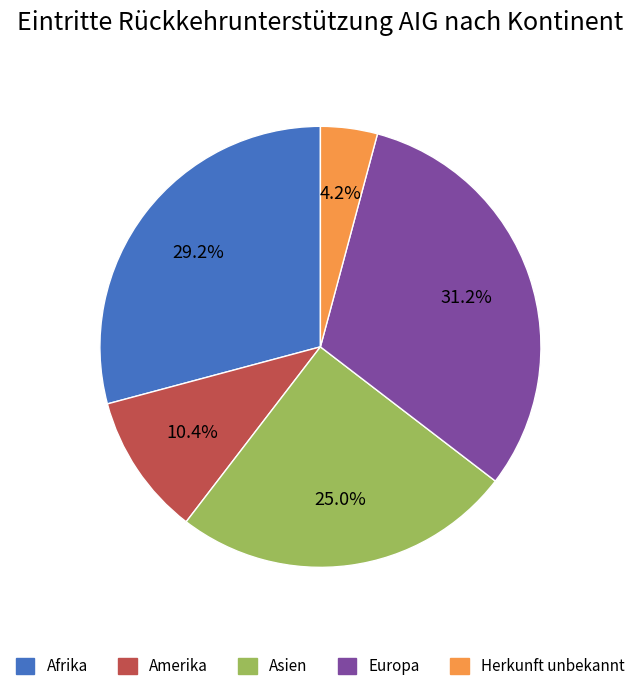

Approximately how many times larger is the value at Afrika compared to Asien?

1.2